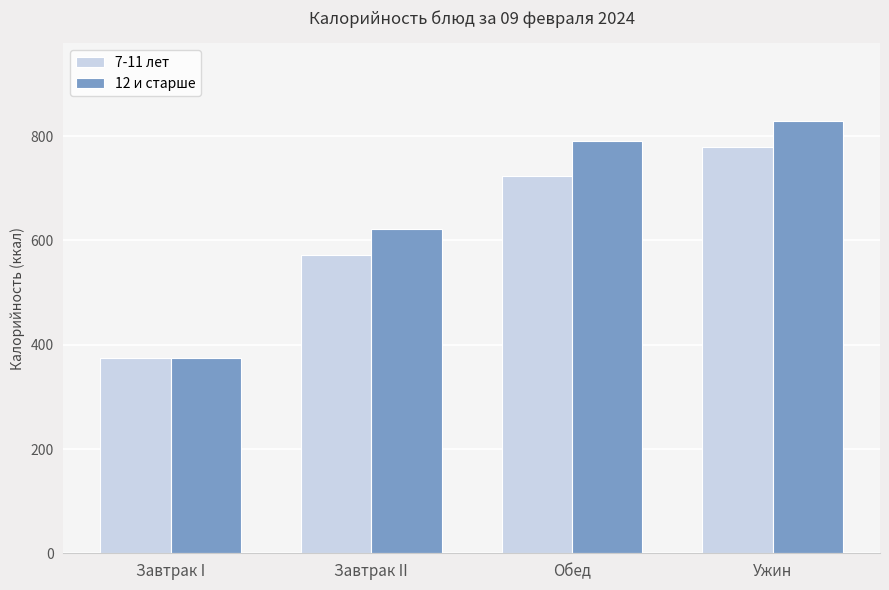

The 7-11 лет series shows 572.5 at Завтрак II. True or false?

True